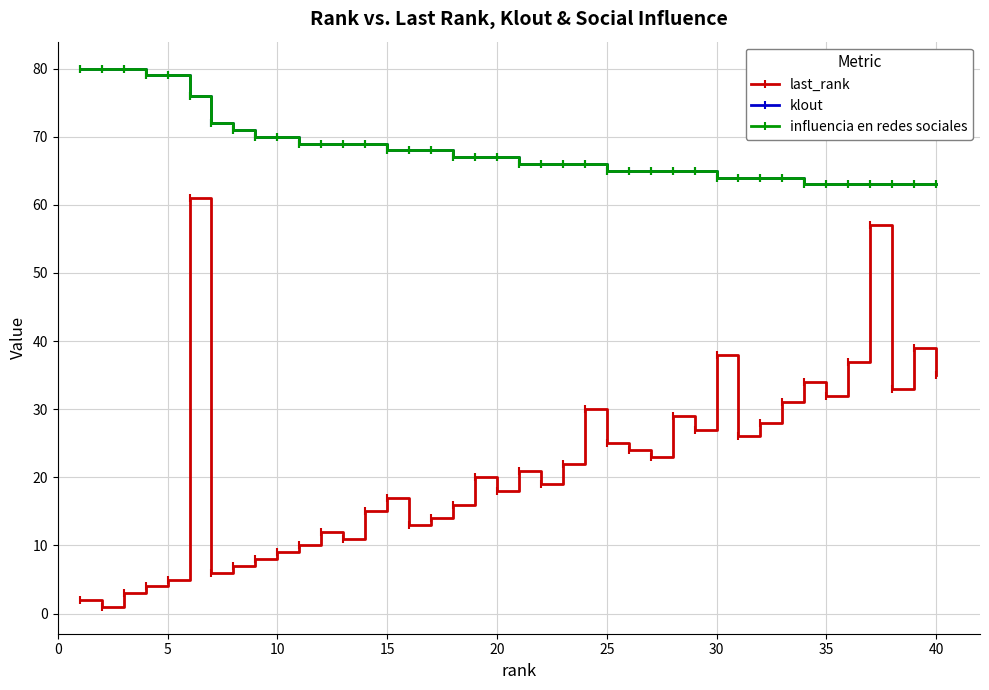

At how many categories does at least one series exceed 14?

40